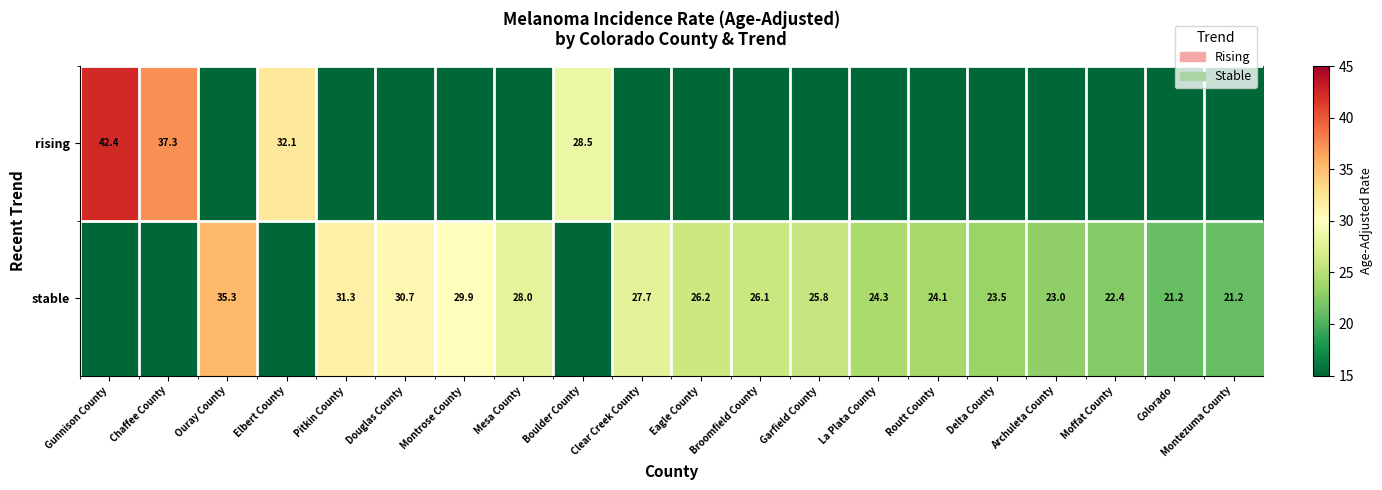

Is it true that stable equals 37.6 at Moffat County?

False